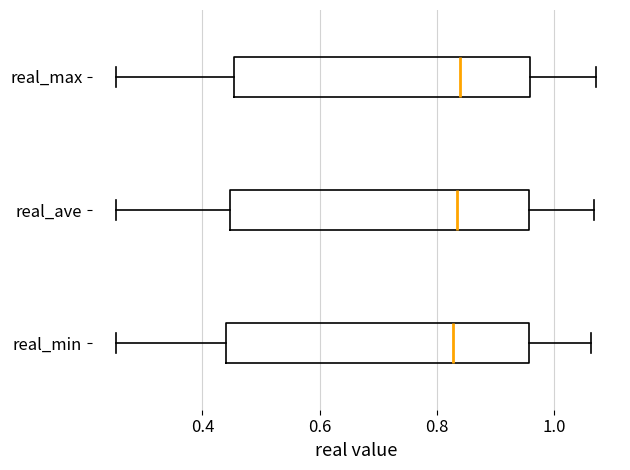

Where does the left whisker of the box for real_max end on the x-axis? The values are not printed on the chart, so give them approximately, as read against the axis.

0.26